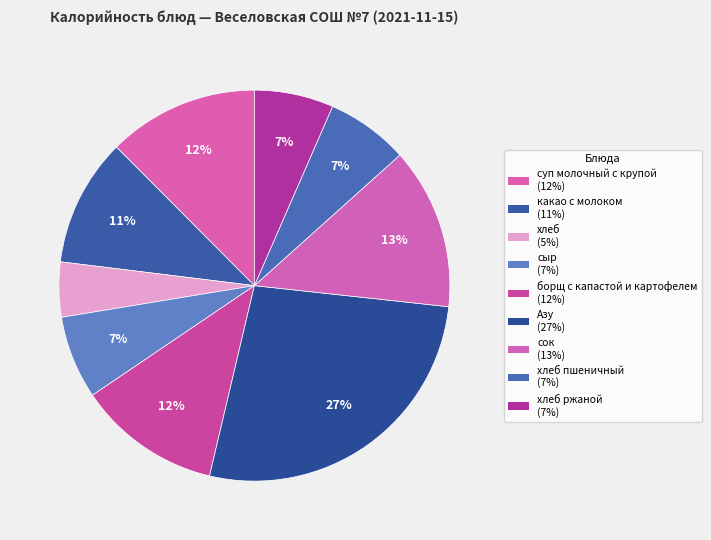

Count the number of slices in the pie.

9